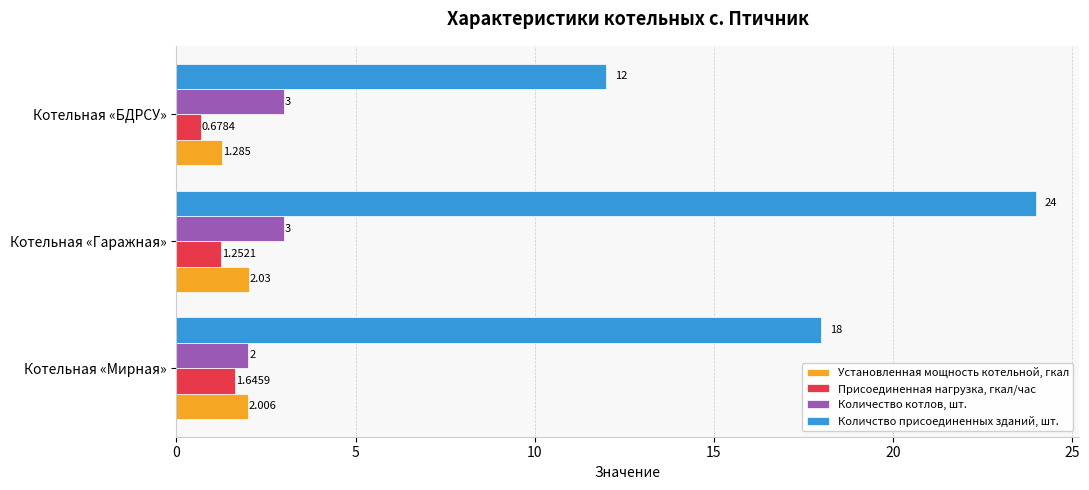

Which series has the largest range (max minus min)?

Количство присоединенных зданий, шт.